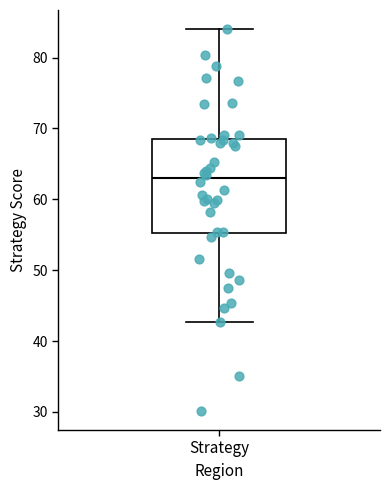

Where does the upper whisker of the box for Strategy end on the y-axis? The values are not printed on the chart, so give them approximately, as read against the axis.

84